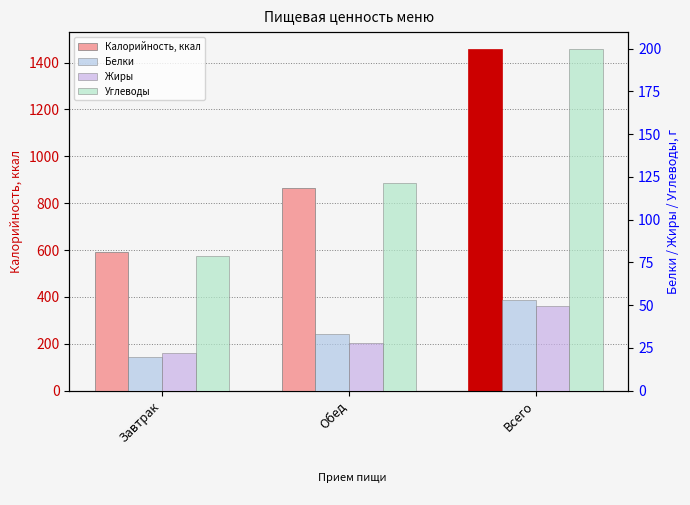

Which series has the largest total across all categories?

Калорийность, ккал